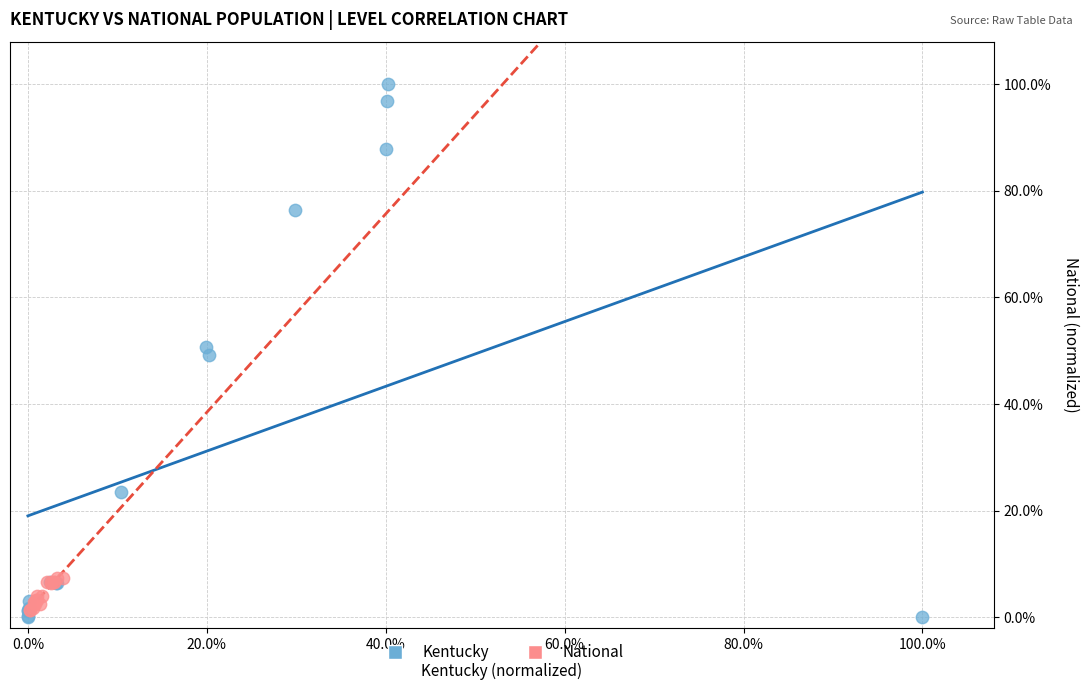

Which series has the widest spread of Y values?

Kentucky